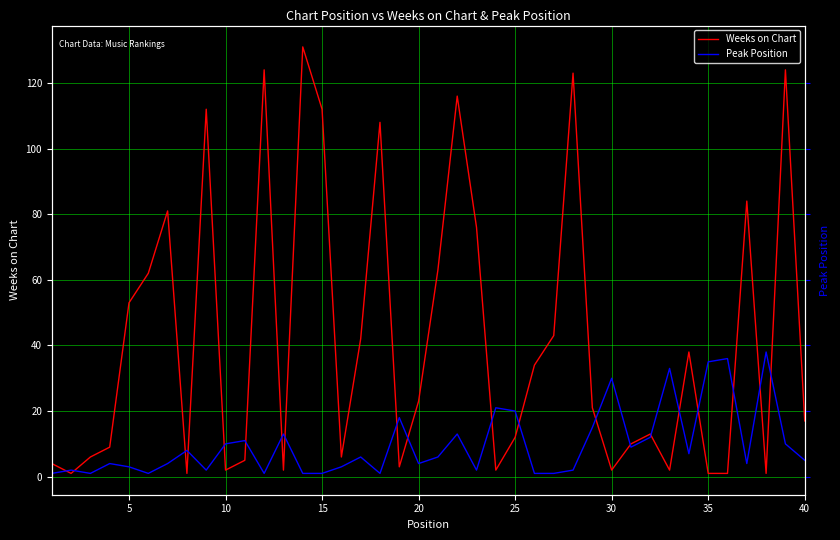

How many data points in Weeks on Chart are less than 21?

20